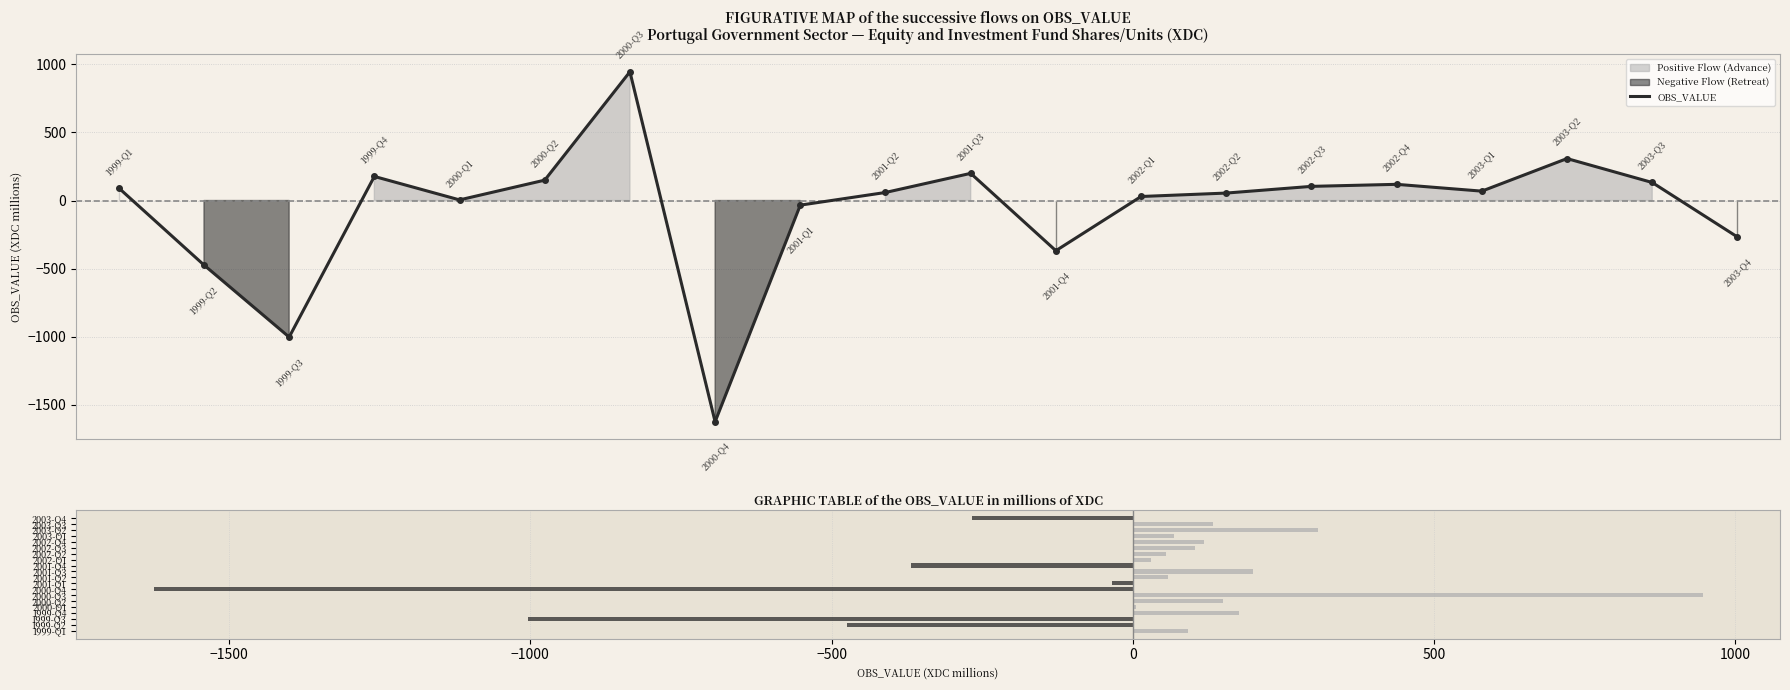

What is the maximum value for OBS_VALUE?

945.9